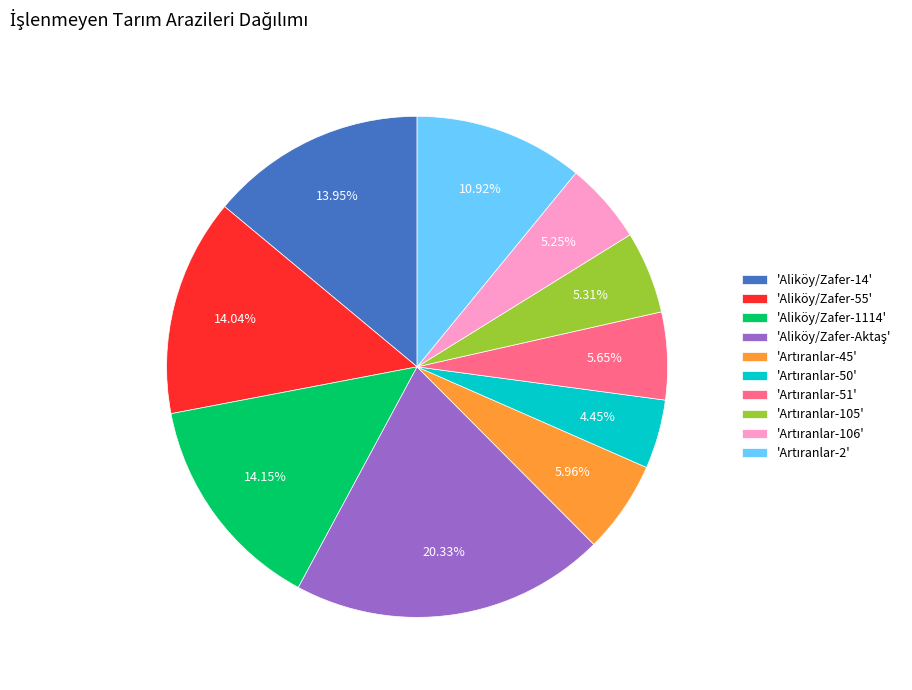

Is there a majority slice in this chart?

No